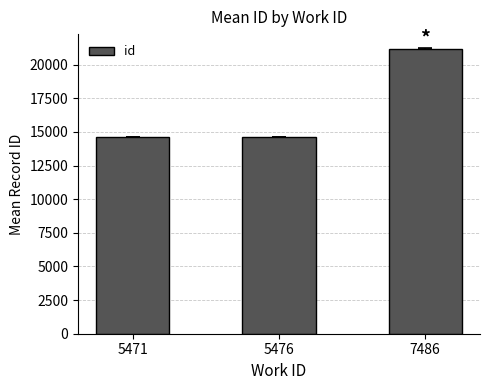

The value at 5476 is 20484.6. True or false?

False